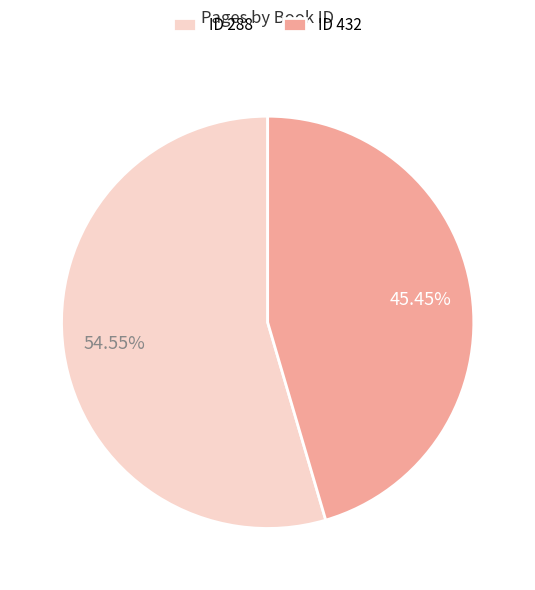

Is the sum of ID 288 and ID 432 greater than half?

Yes